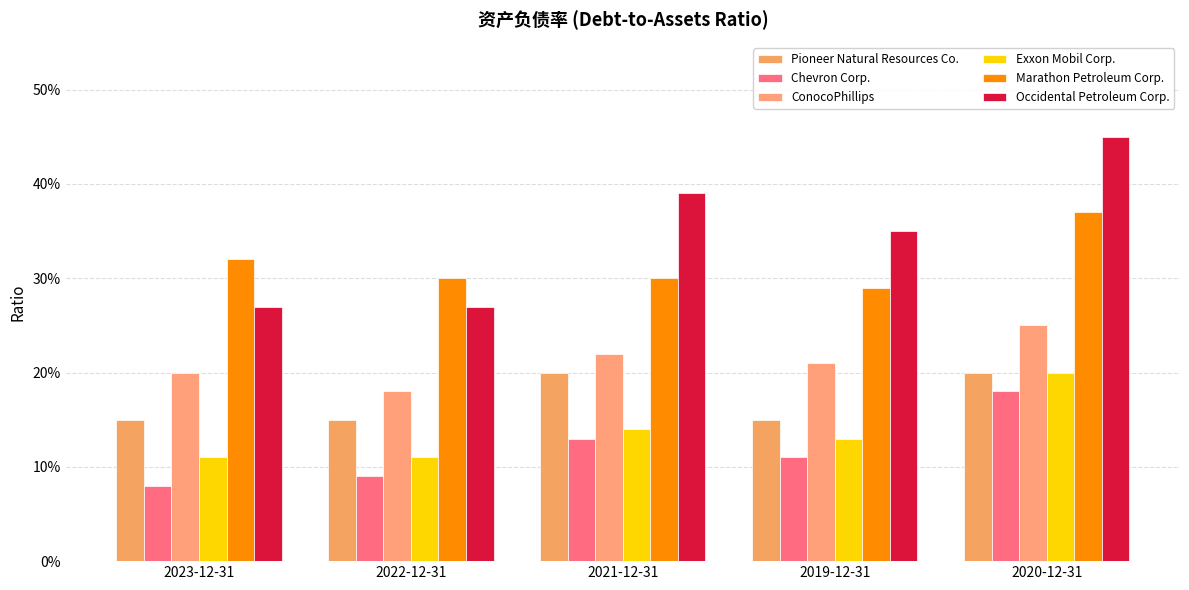

What is the average value of the Chevron Corp. series?

0.1